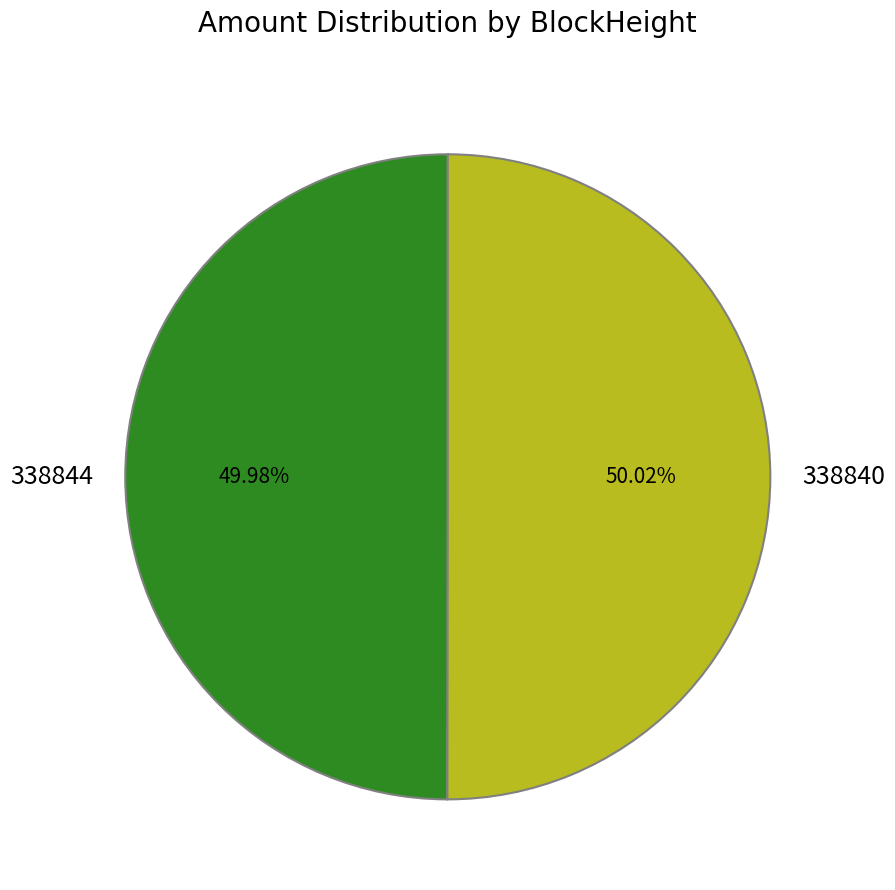

What percentage do 338844 and 338840 together represent?

100.0%